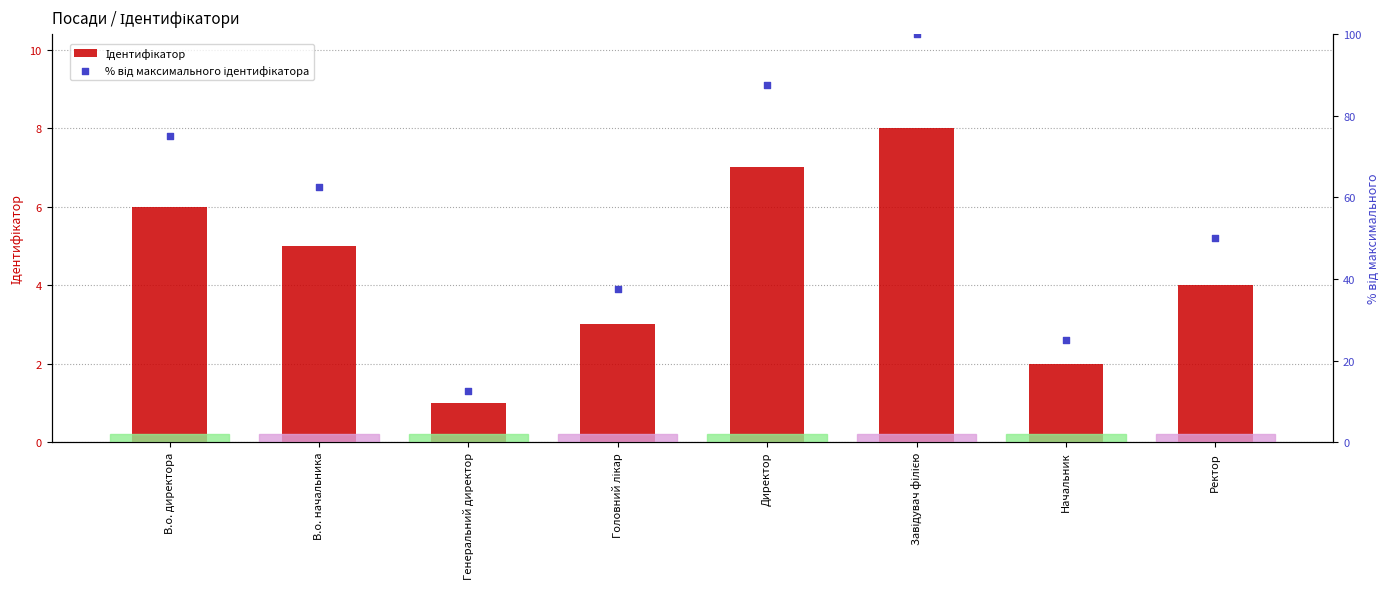

Which series reaches the minimum Y coordinate?

Ідентифікатор